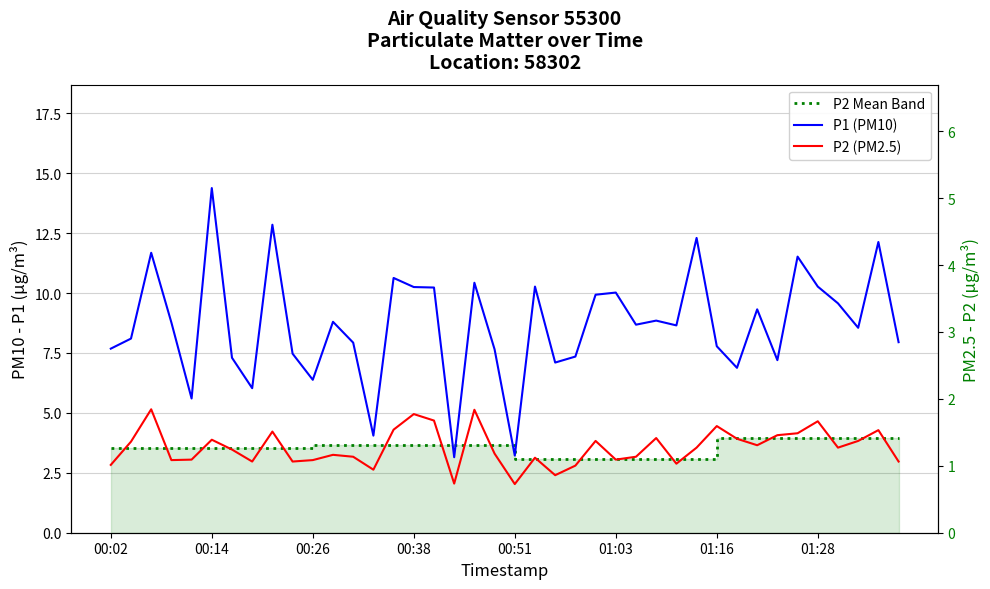

What are all the series names shown in the legend?

P2 Mean Band, P1 (PM10), P2 (PM2.5)